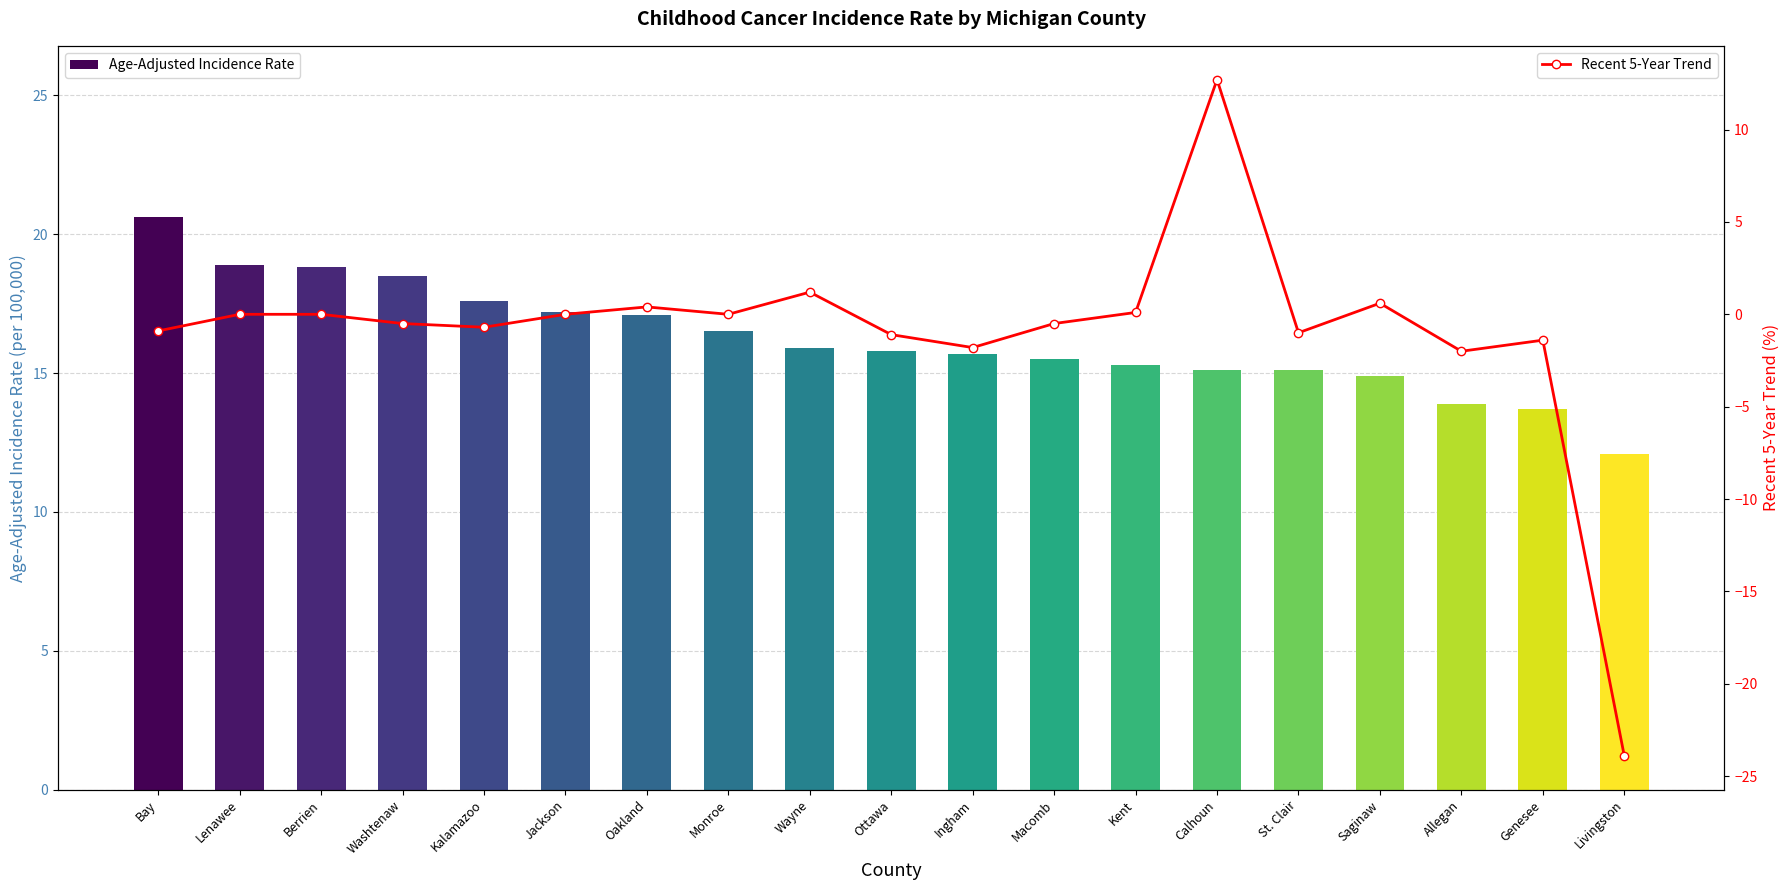

What are all the series names shown in the legend?

Age-Adjusted Incidence Rate, Recent 5-Year Trend